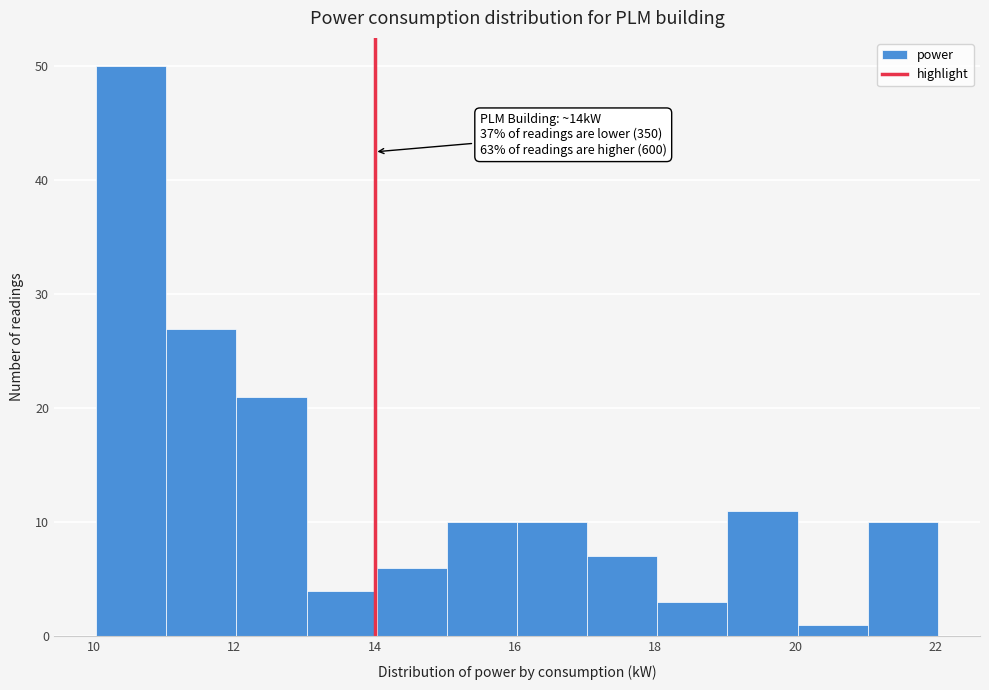

Over which range of the x-axis is the bar tallest?

10 to 11